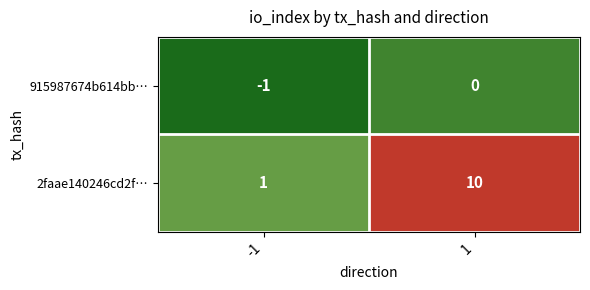

Which series has the widest spread of values?

2faae140246cd2f…